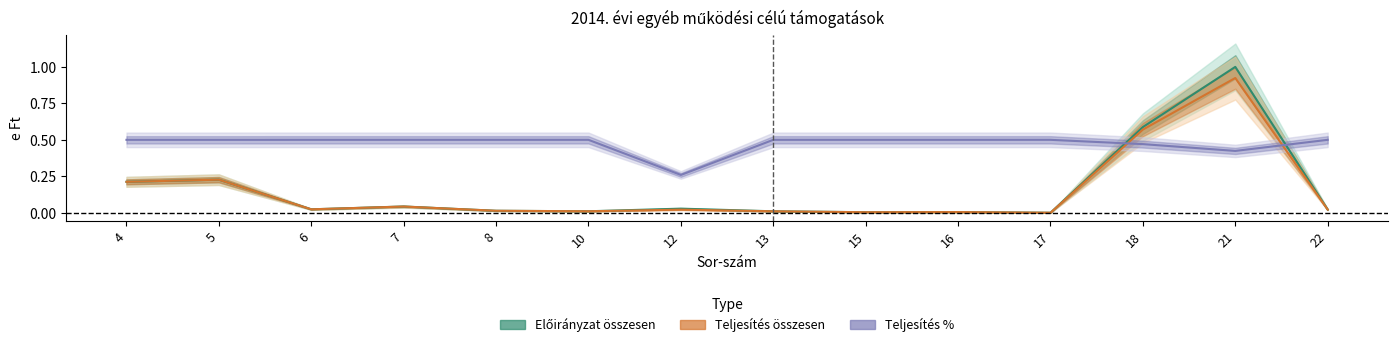

List the labels in order of Teljesítés % value, smallest first.

12, 21, 18, 4, 5, 6, 7, 8, 10, 13, 15, 16, 17, 22